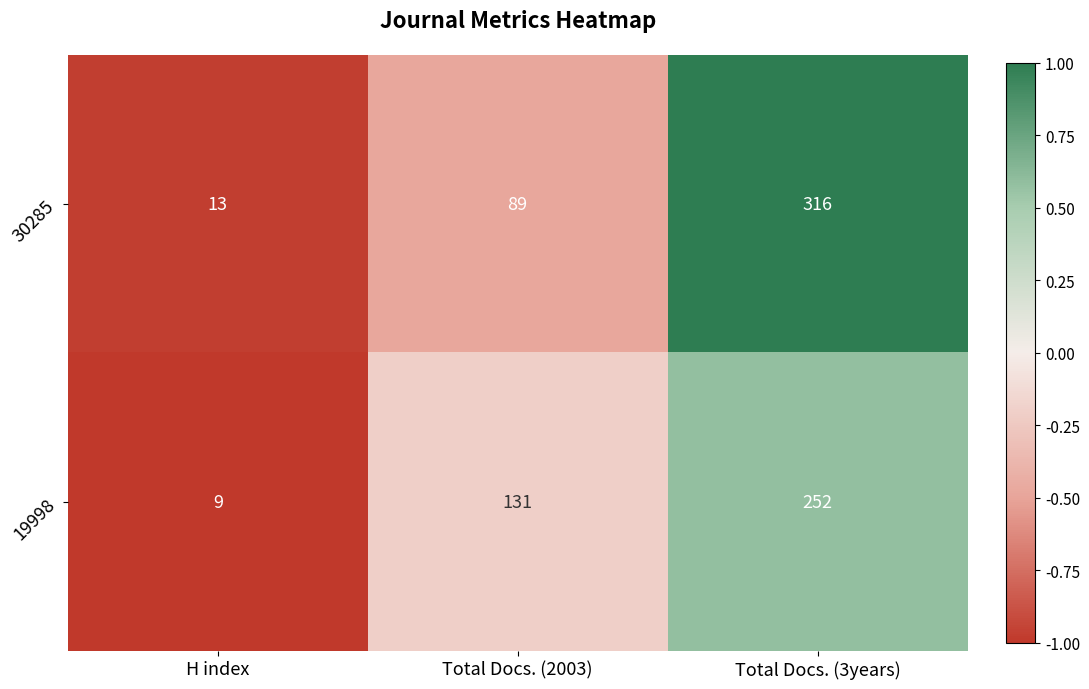

Which series has the widest spread of values?

30285